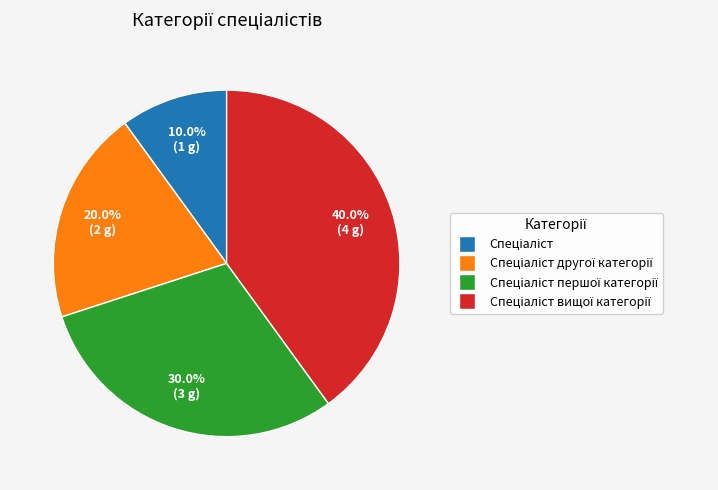

Is there any slice that represents more than half of the pie?

No